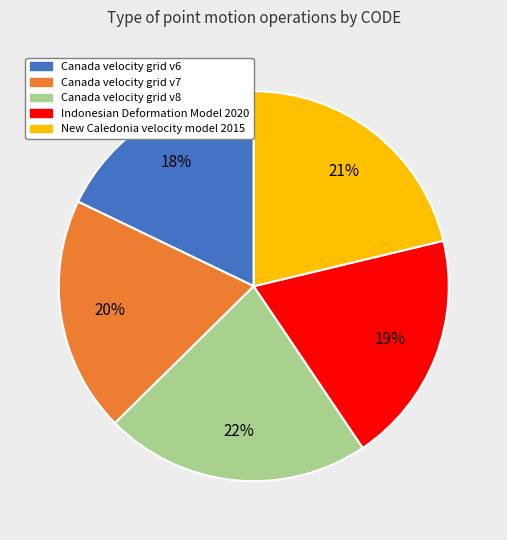

Count the number of slices in the pie.

5